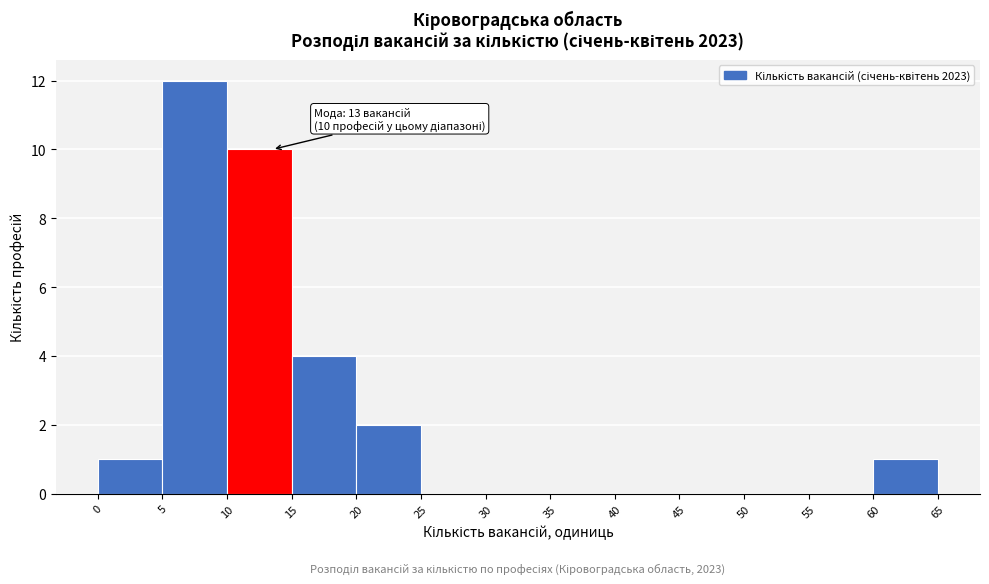

Which range on the x-axis has the tallest bar?

5 to 10